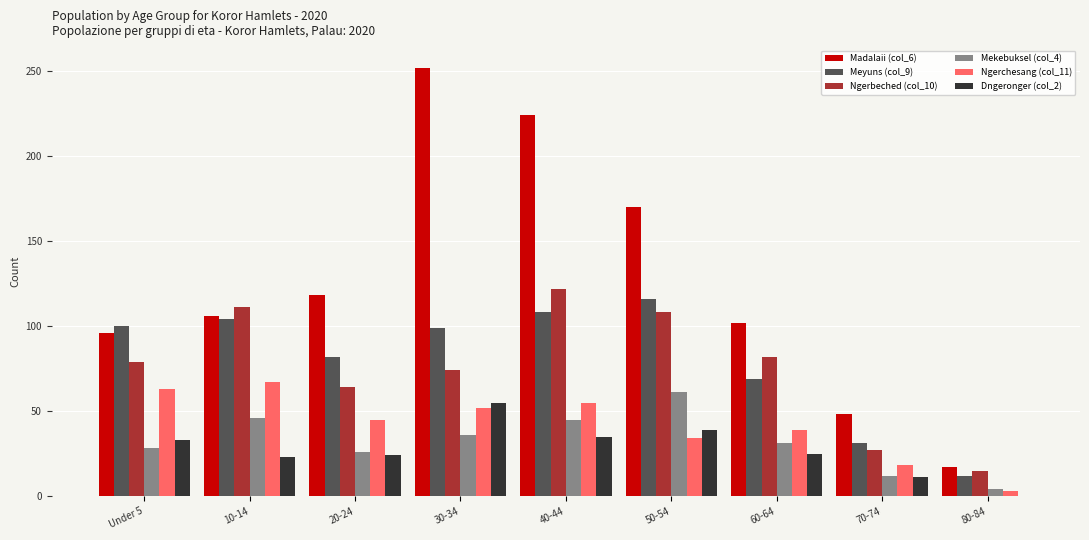

Is the value of Ngerbeched (col_10) at 10-14 greater than the value of Meyuns (col_9) at 80-84?

Yes